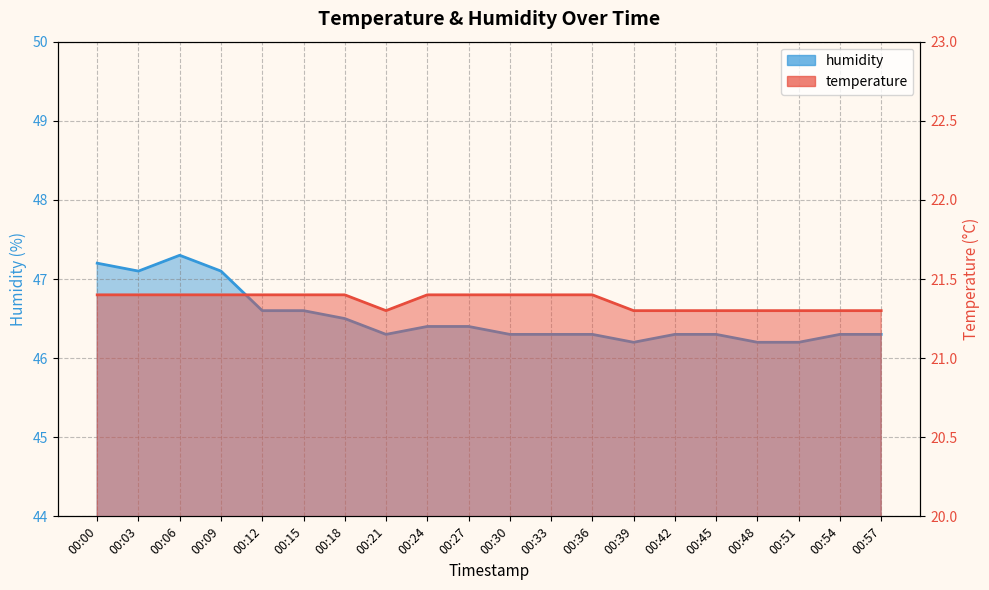

What is the spread (max minus min) of values at 00:45?

25.0